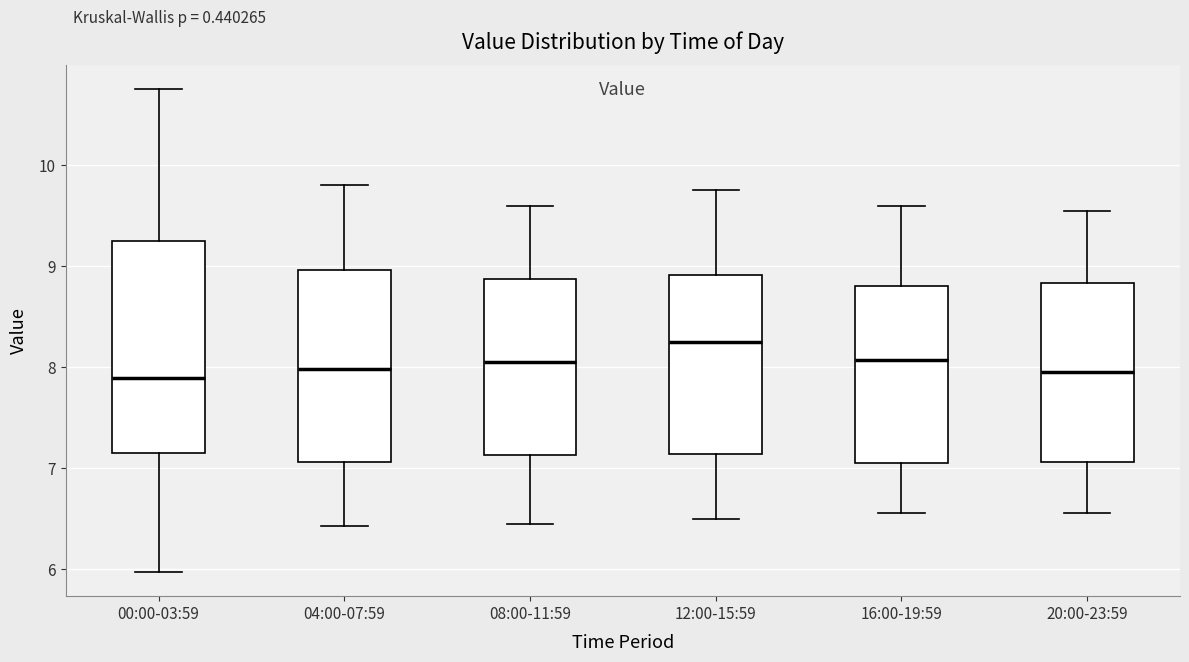

Reading left to right, transcribe this box plot: for each box, give where its median line is, the range the box spans, and where its two whiskers end, as read against the y-axis. The values are not printed on the chart, so give them approximately, as read against the axis.

00:00-03:59: median 7.9, box 7.2 to 9.3, whiskers 6.0 to 10.8
04:00-07:59: median 8.0, box 7.1 to 9.0, whiskers 6.4 to 9.8
08:00-11:59: median 8.1, box 7.1 to 8.9, whiskers 6.5 to 9.6
12:00-15:59: median 8.3, box 7.1 to 8.9, whiskers 6.5 to 9.8
16:00-19:59: median 8.1, box 7.1 to 8.8, whiskers 6.6 to 9.6
20:00-23:59: median 8.0, box 7.1 to 8.8, whiskers 6.6 to 9.6